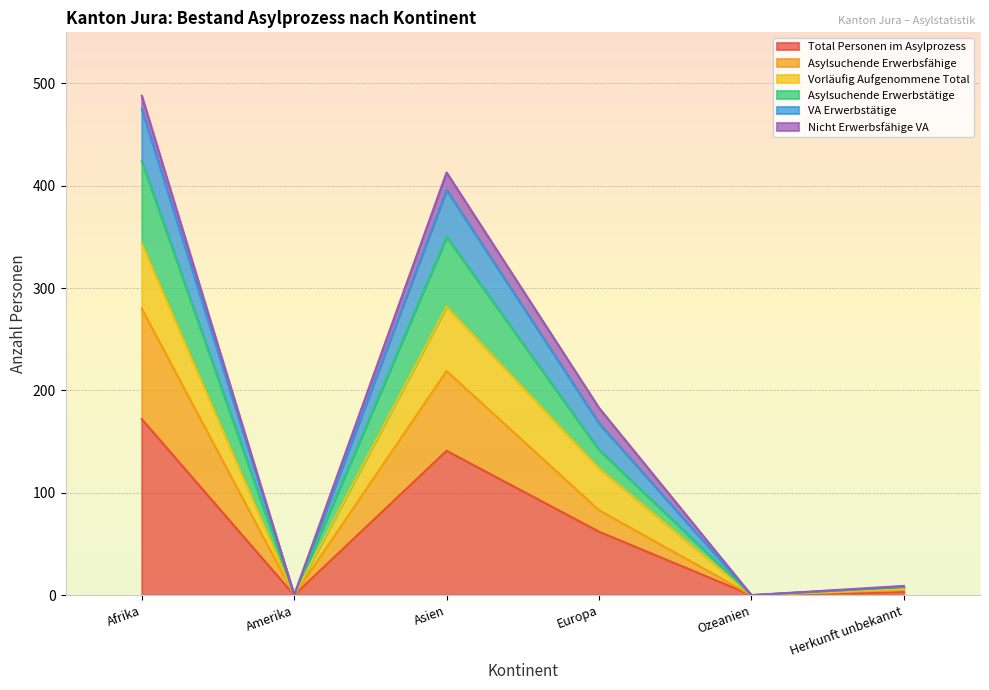

Where is Total Personen im Asylprozess nearest to the value 86?

Europa